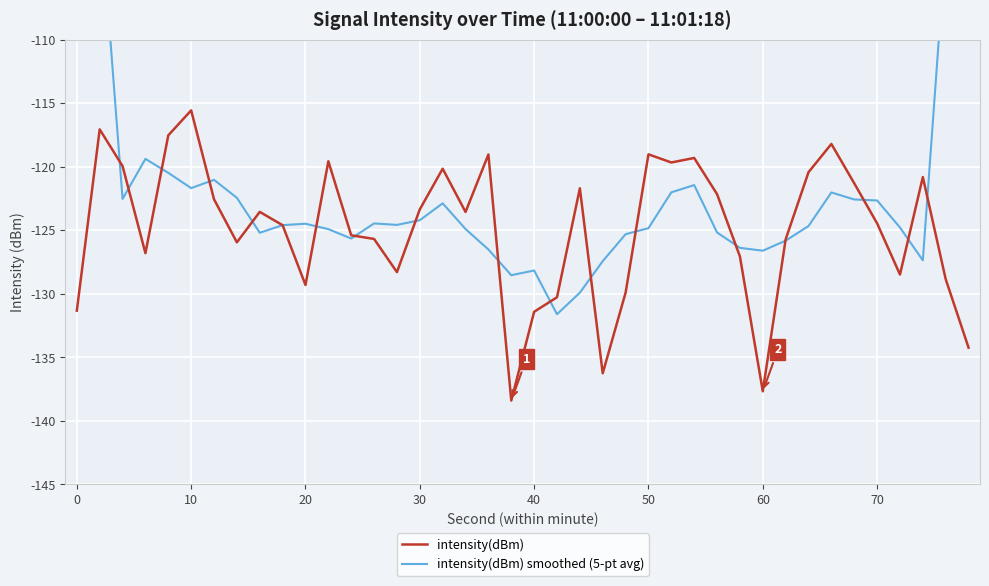

What is the maximum value for intensity(dBm)?

-115.6